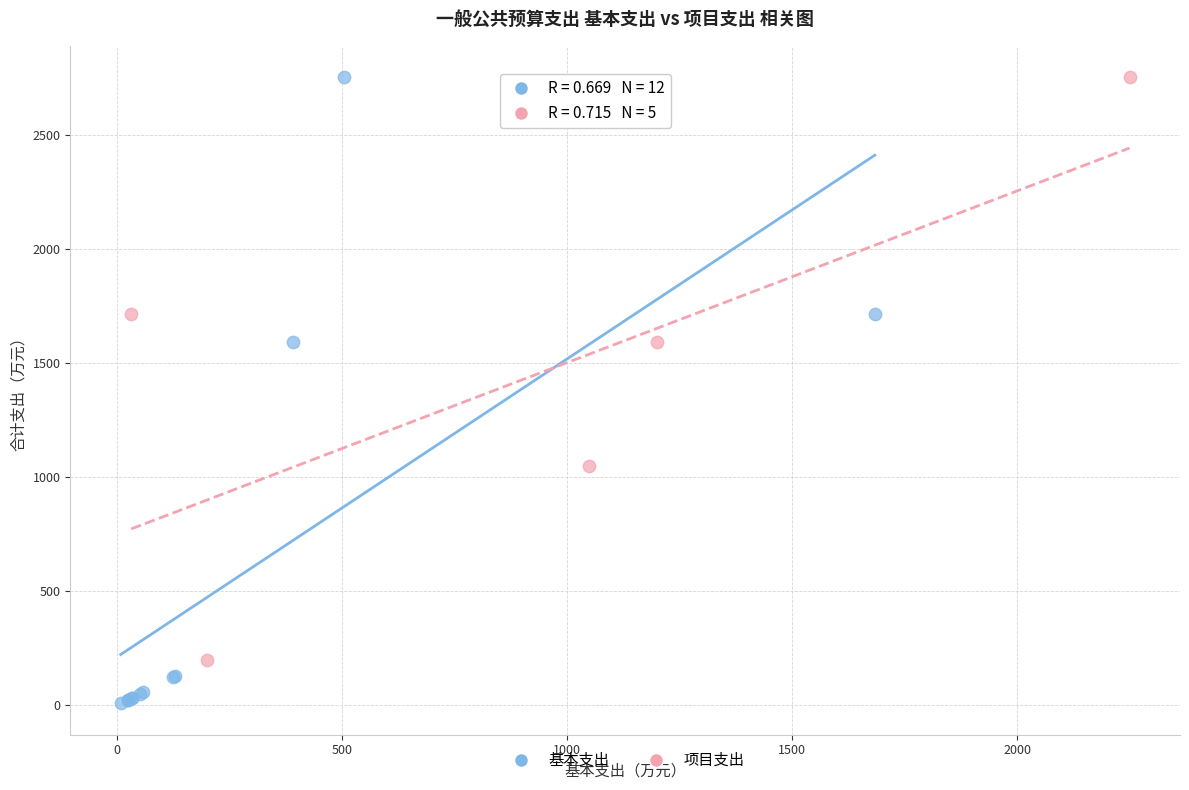

Which series has the widest spread of Y values?

基本支出